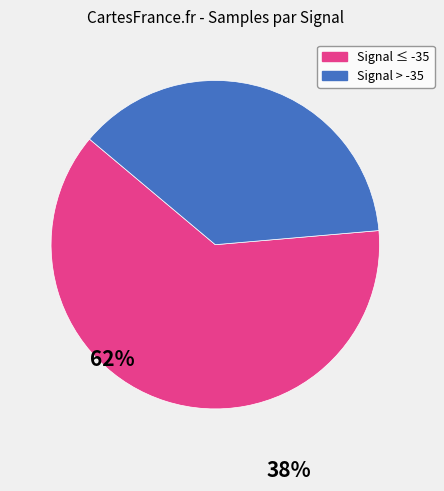

The Signal ≤ -35 slice represents 52% of the pie. True or false?

False